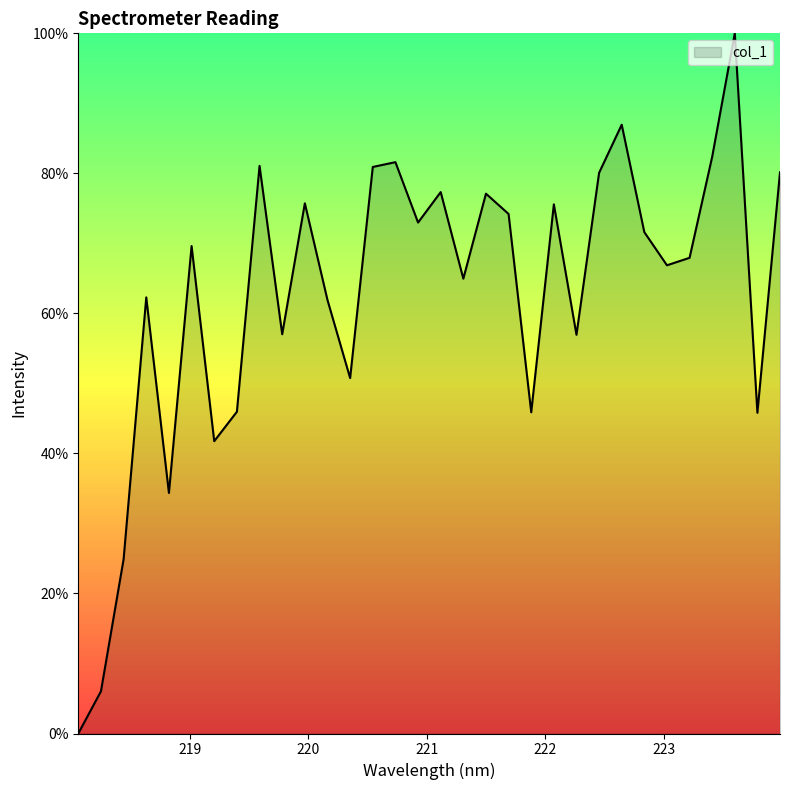

Rank the categories by value from lowest to highest.

218.0596, 218.2508, 218.442, 218.8244, 219.2067, 223.7895, 221.8812, 219.3979, 220.3533, 222.263, 219.7801, 220.1623, 218.6332, 221.3083, 223.0264, 223.2172, 219.0156, 222.8355, 220.9264, 221.6902, 222.0721, 219.9712, 221.4993, 221.1174, 222.4538, 223.9802, 220.5444, 219.589, 220.7354, 223.408, 222.6447, 223.5987